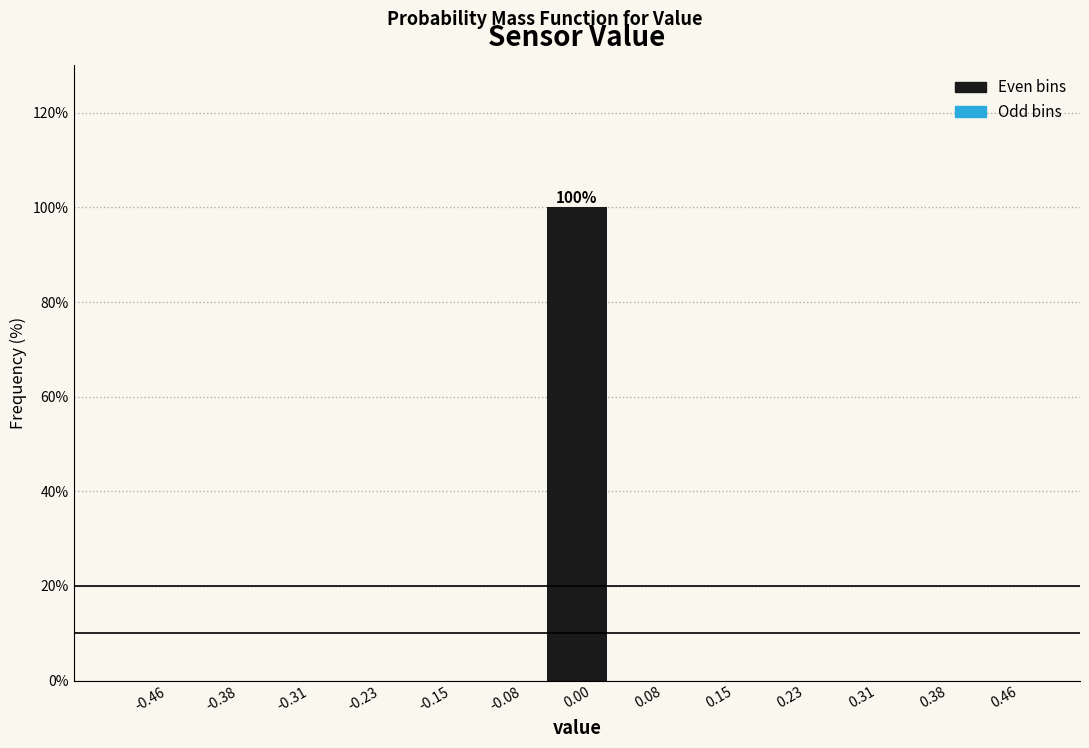

Over which range of the x-axis is the bar tallest?

-0.04 to 0.04